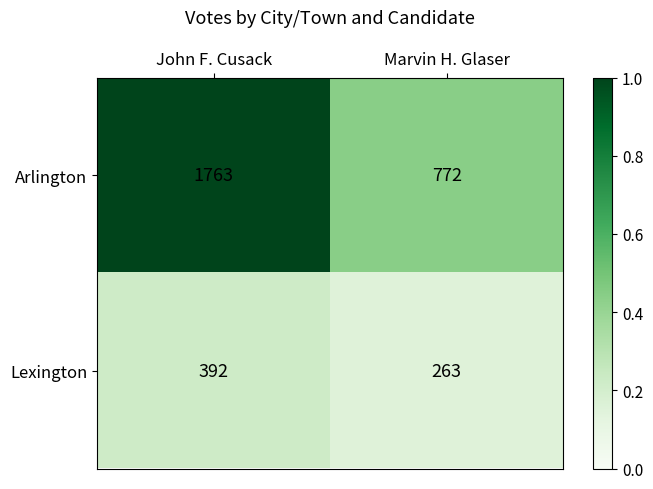

The Lexington series shows 102 at Marvin H. Glaser. True or false?

False